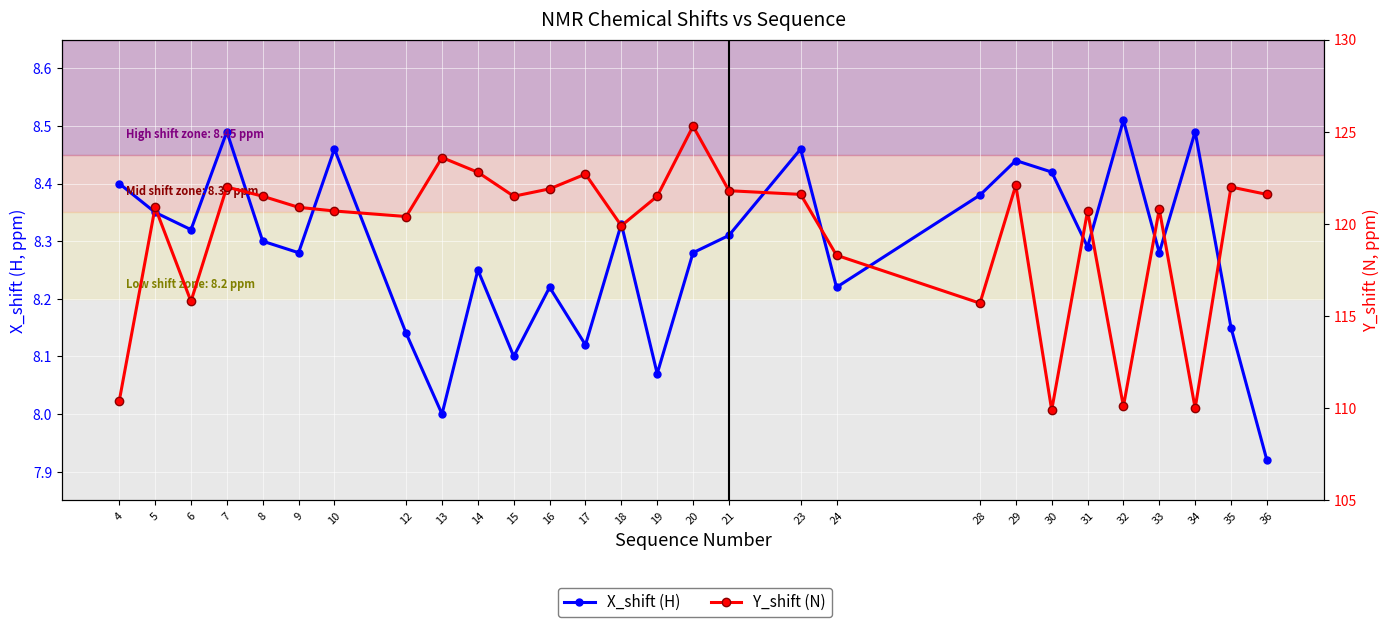

Reading left to right, extract all data points from this chart.

X_shift (H): 8.4	8.3	8.3	8.5	8.3	8.3	8.5	8.1	8.0	8.2	8.1	8.2	8.1	8.3	8.1	8.3	8.3	8.5	8.2	8.4	8.4	8.4	8.3	8.5	8.3	8.5	8.2	7.9
Y_shift (N): 110.4	120.9	115.8	122.0	121.5	120.9	120.7	120.4	123.6	122.8	121.5	121.9	122.7	119.9	121.5	125.3	121.8	121.6	118.3	115.7	122.1	109.9	120.7	110.1	120.8	110.0	122.0	121.6